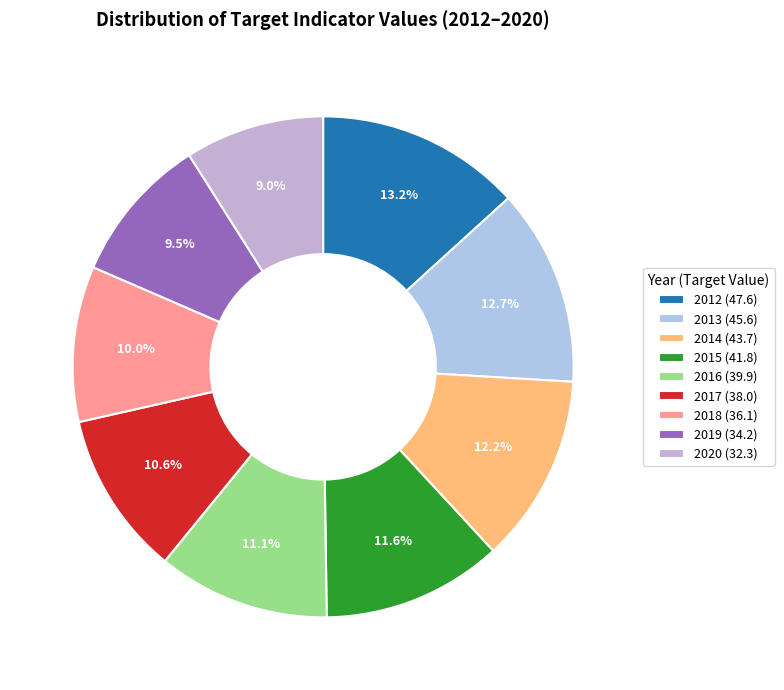

Is the sum of 2014 and 2016 greater than half?

No